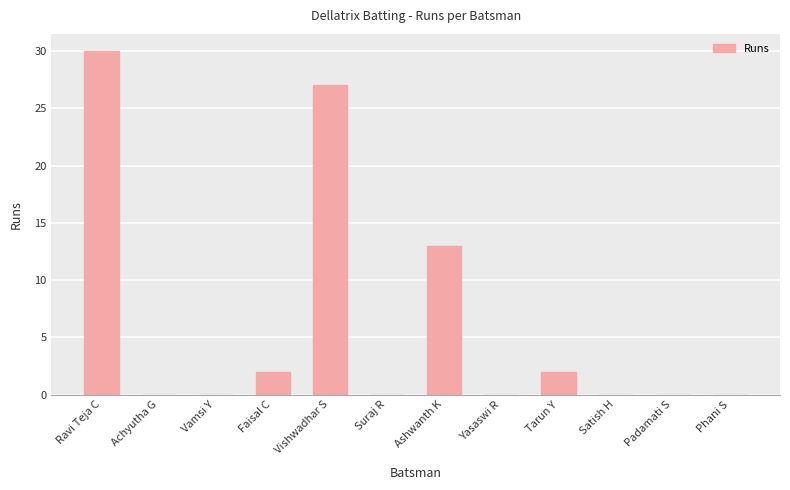

At which label is the value closest to 15?

Ashwanth K